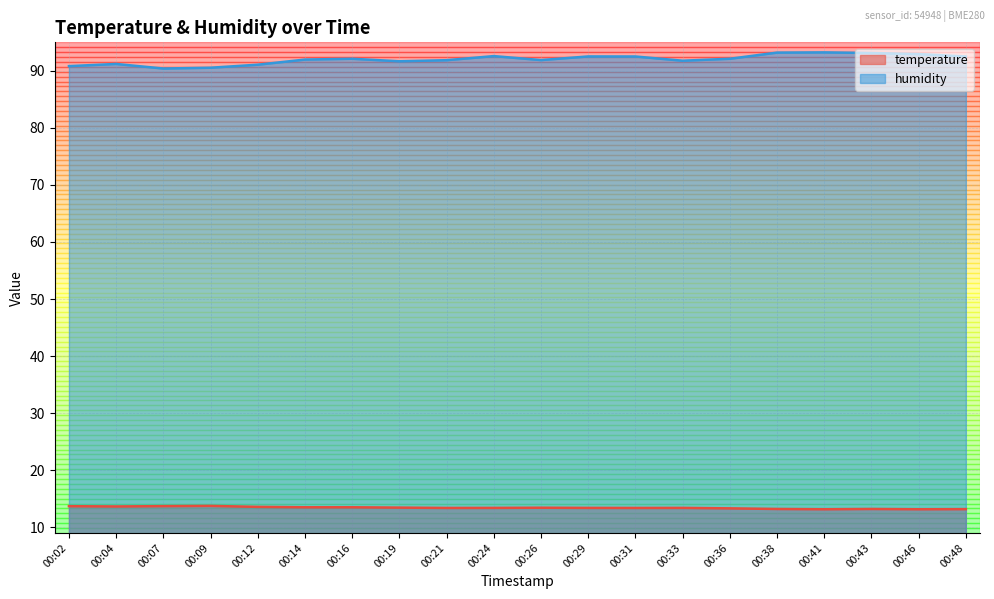

True or false: humidity has a value of 92.5 at 00:29.

True